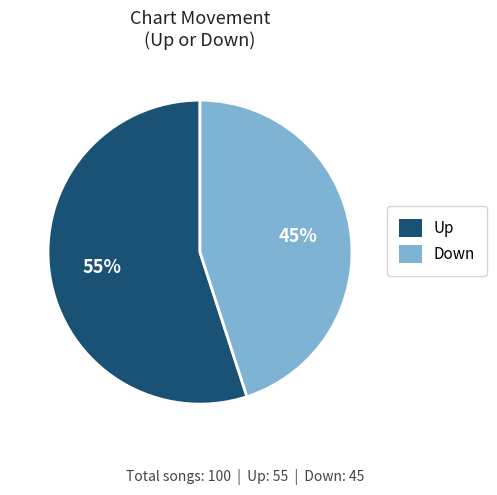

Does any single category account for the majority?

Yes